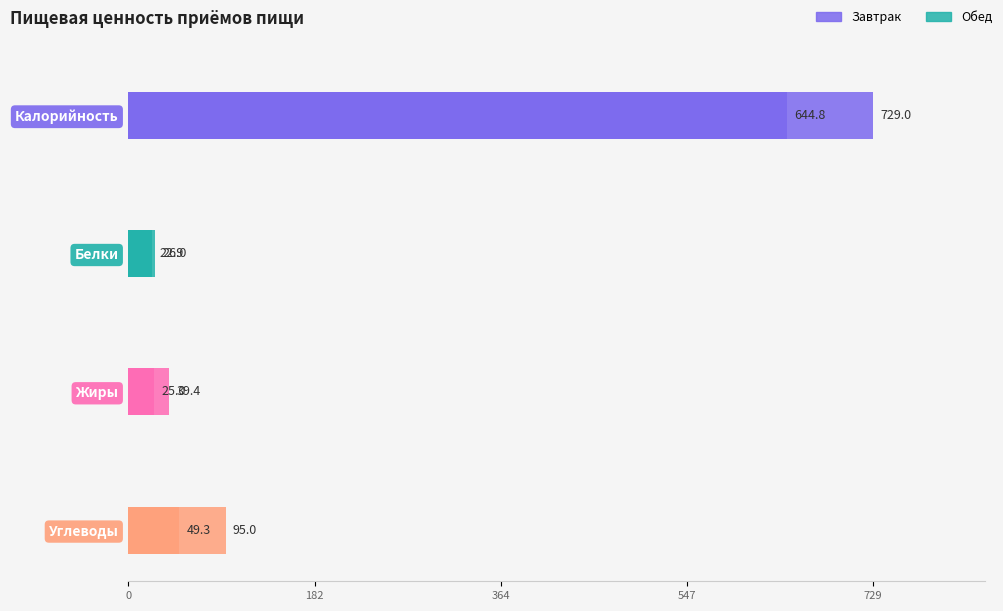

What is the sum of the Жиры values at Завтрак and Обед?

64.4